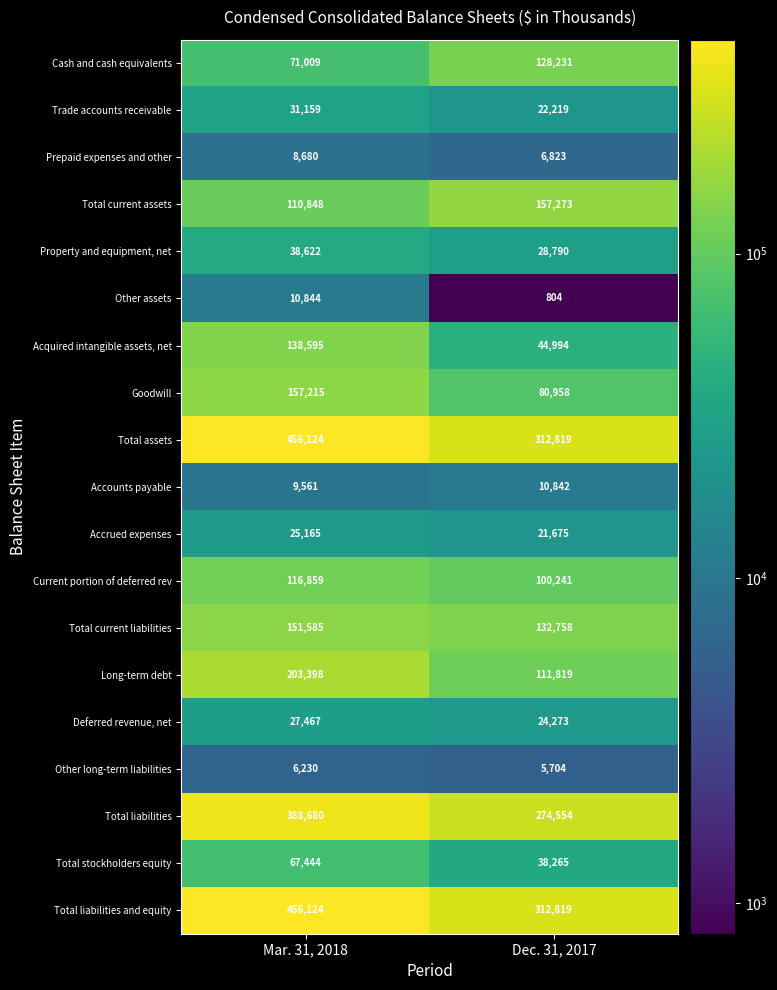

What value does the Trade accounts receivable series have at Dec. 31, 2017, to the nearest 10?

22220